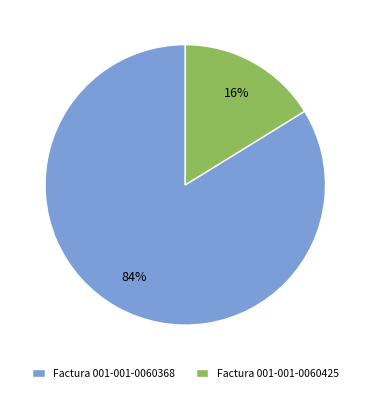

What is the smallest slice in the pie chart?

Factura 001-001-0060425